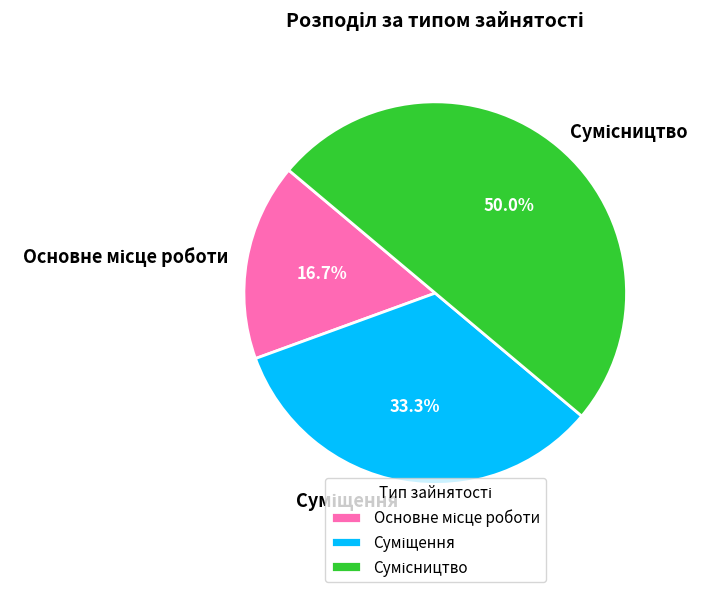

What is the smallest slice in the pie chart?

Основне місце роботи